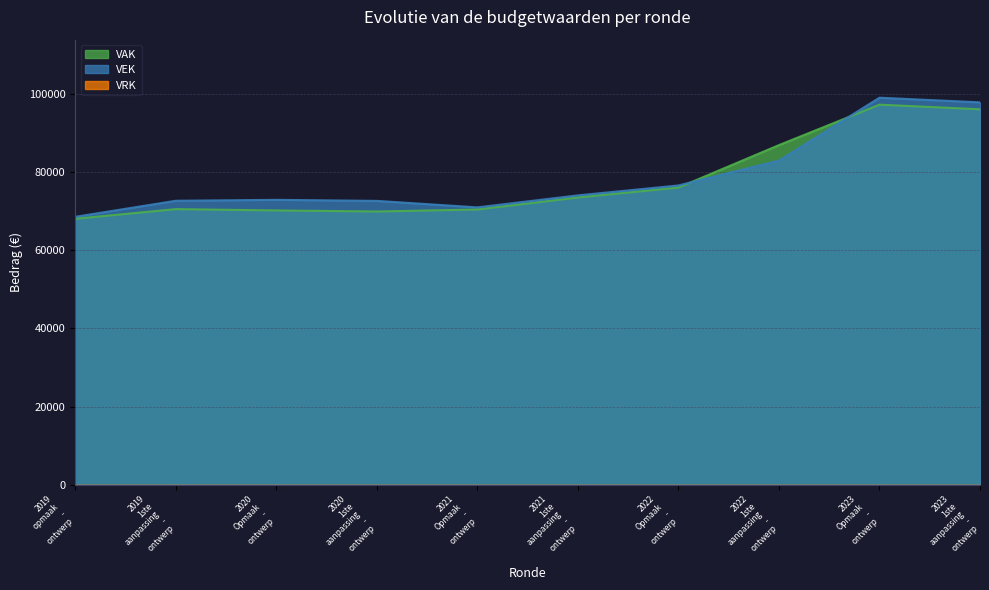

What is the approximate value of VEK at 2021 Opmaak - ontwerp, to the nearest 10?

71000